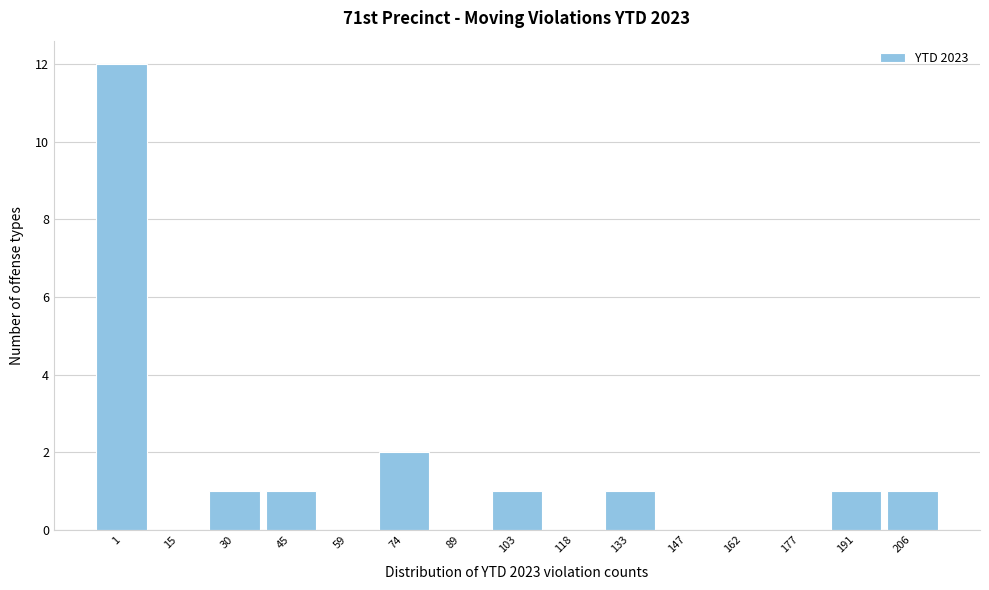

Reading left to right, what are all the values shown in this chart?

1=12	15=0	30=1	45=1	59=0	74=2	89=0	103=1	118=0	133=1	147=0	162=0	177=0	191=1	206=1